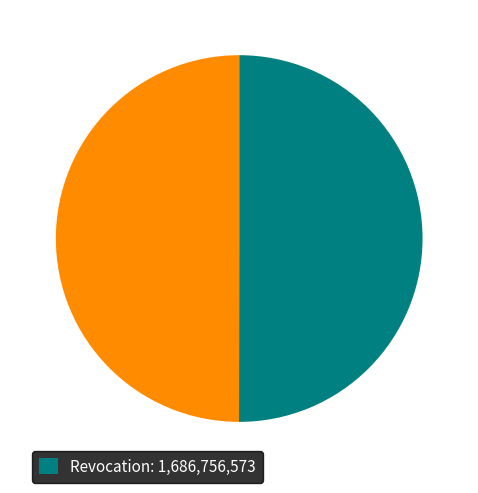

Count the number of slices in the pie.

2